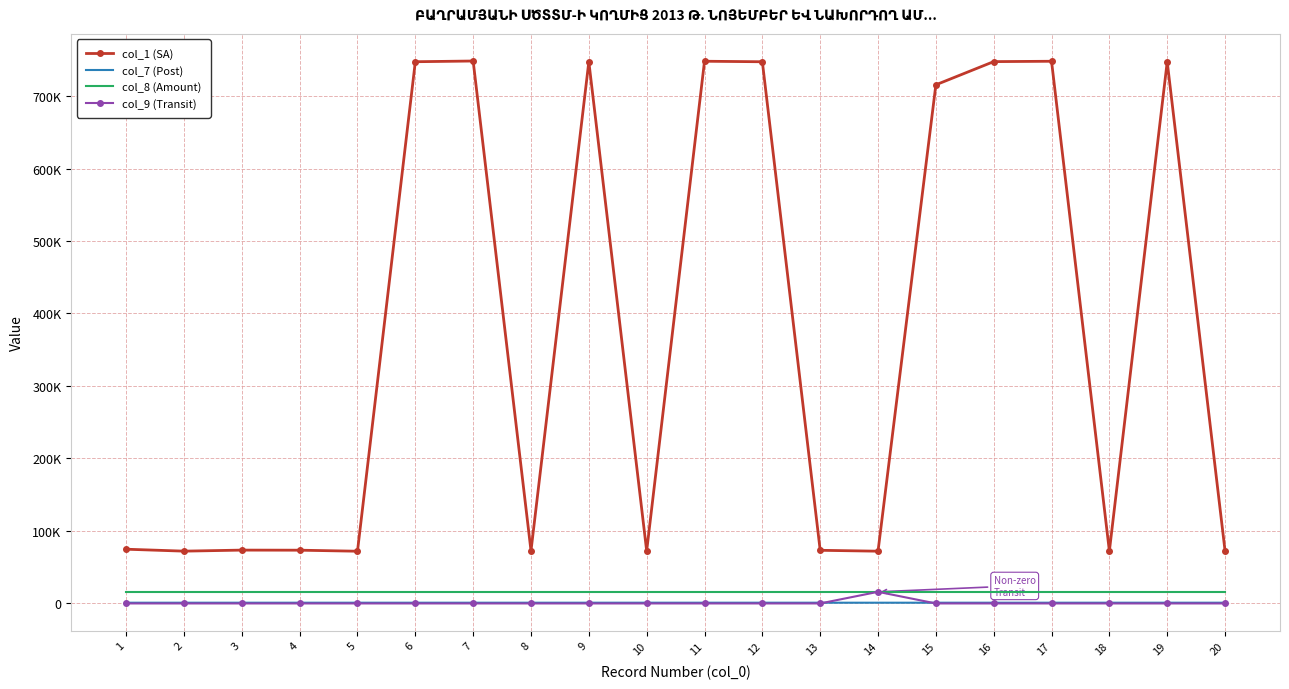

True or false: col_1 (SA) and col_9 (Transit) cross at least once.

False